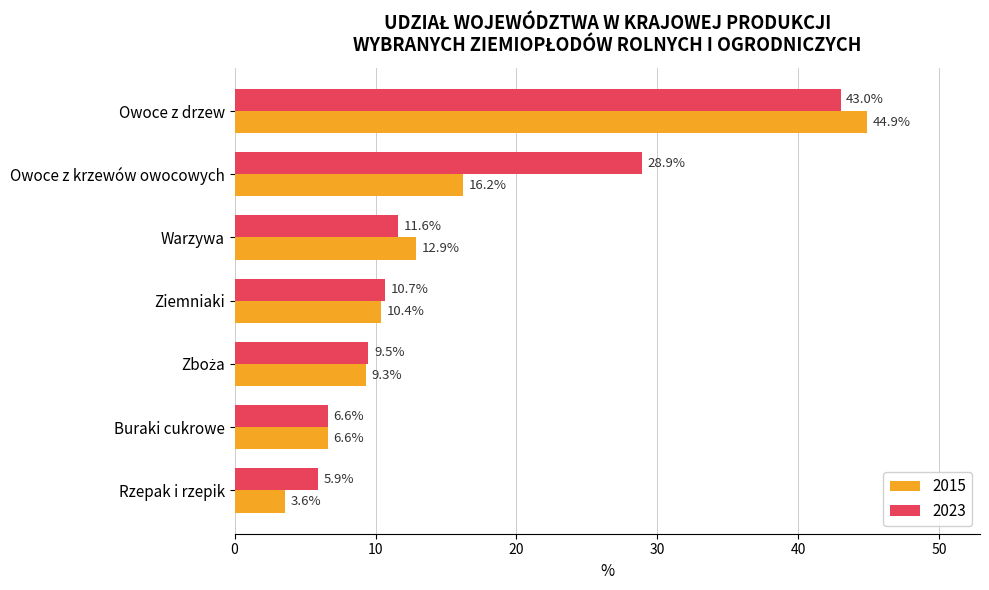

At which label is 2023 closest to 24?

Owoce z krzewów owocowych